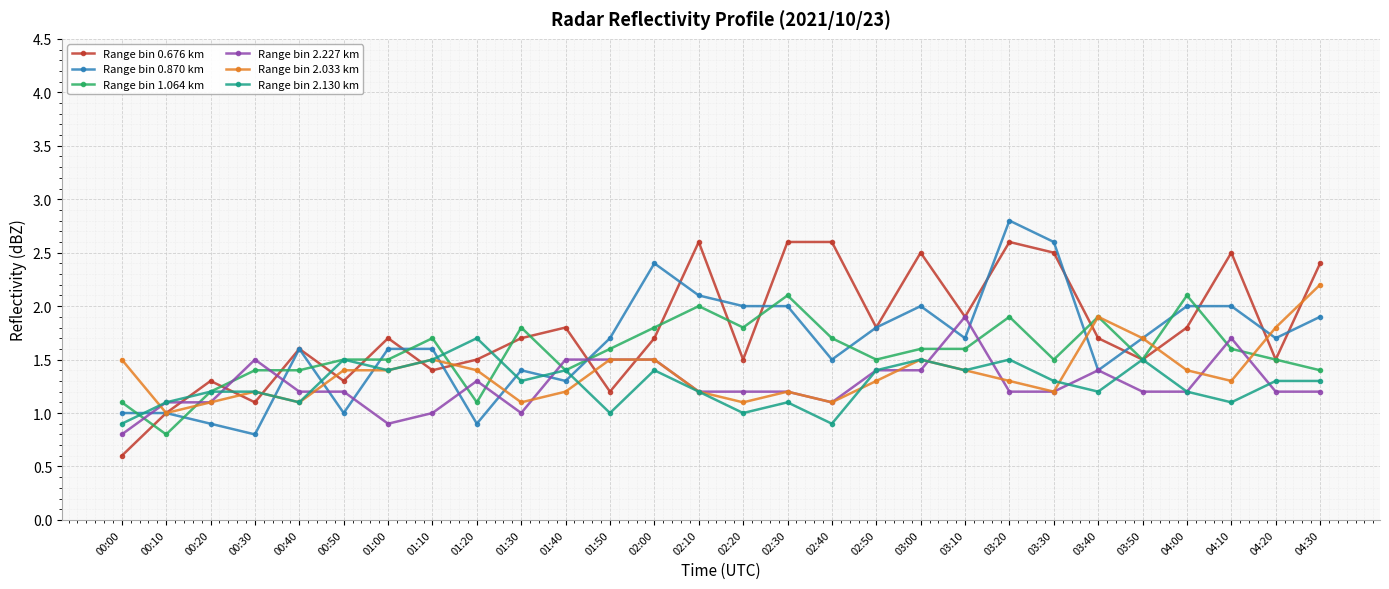

After their last crossing, which series has the higher values: Range bin 2.130 km or Range bin 0.676 km?

Range bin 0.676 km